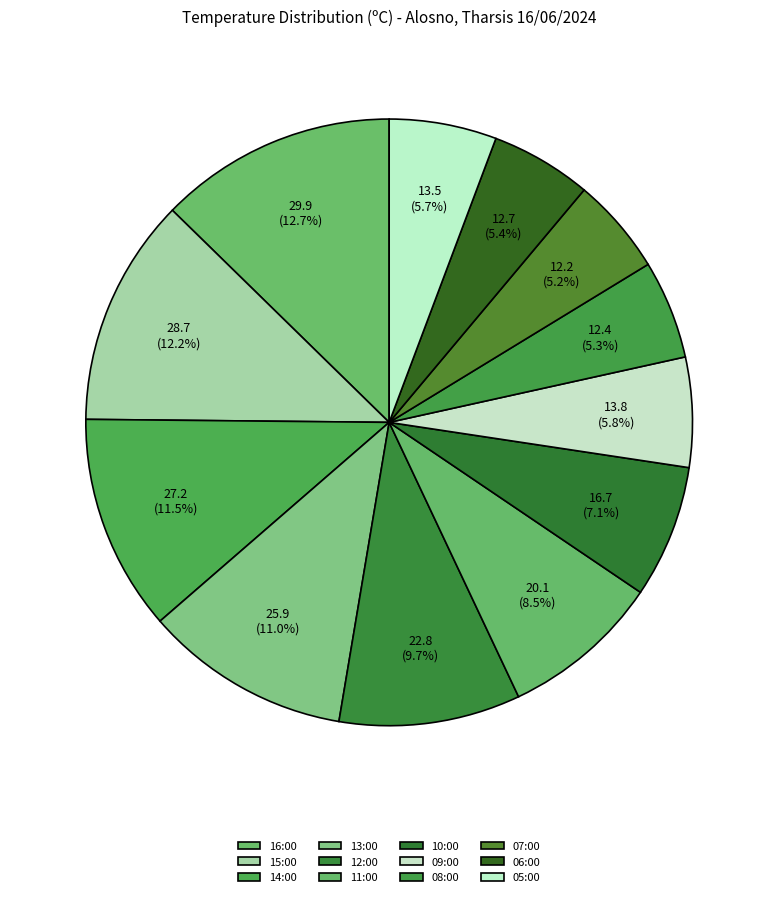

Is it true that 10:00 is 7% of the pie?

True